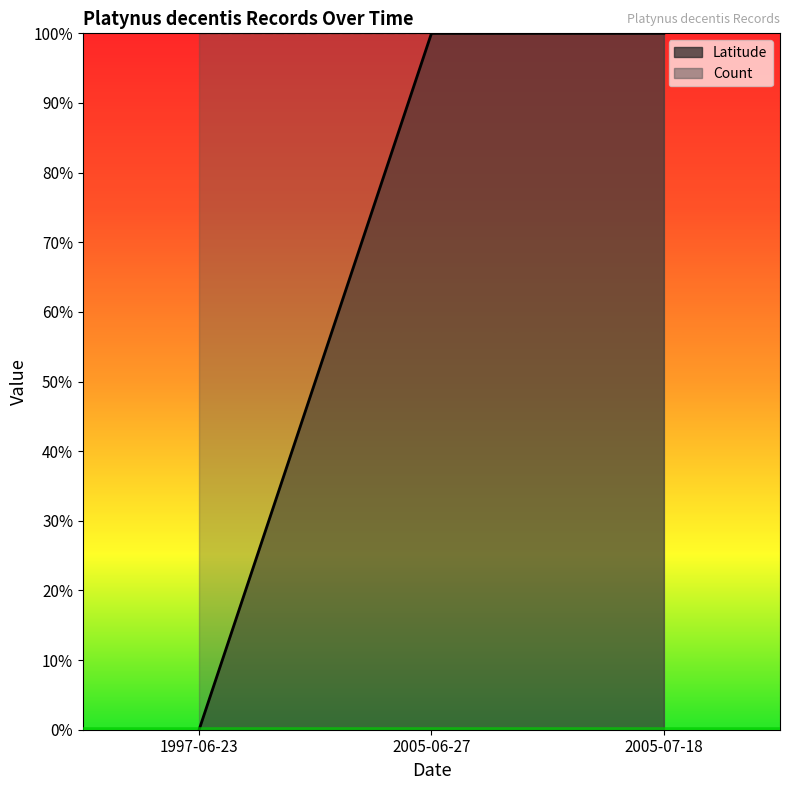

How many lines are shown in the chart?

1